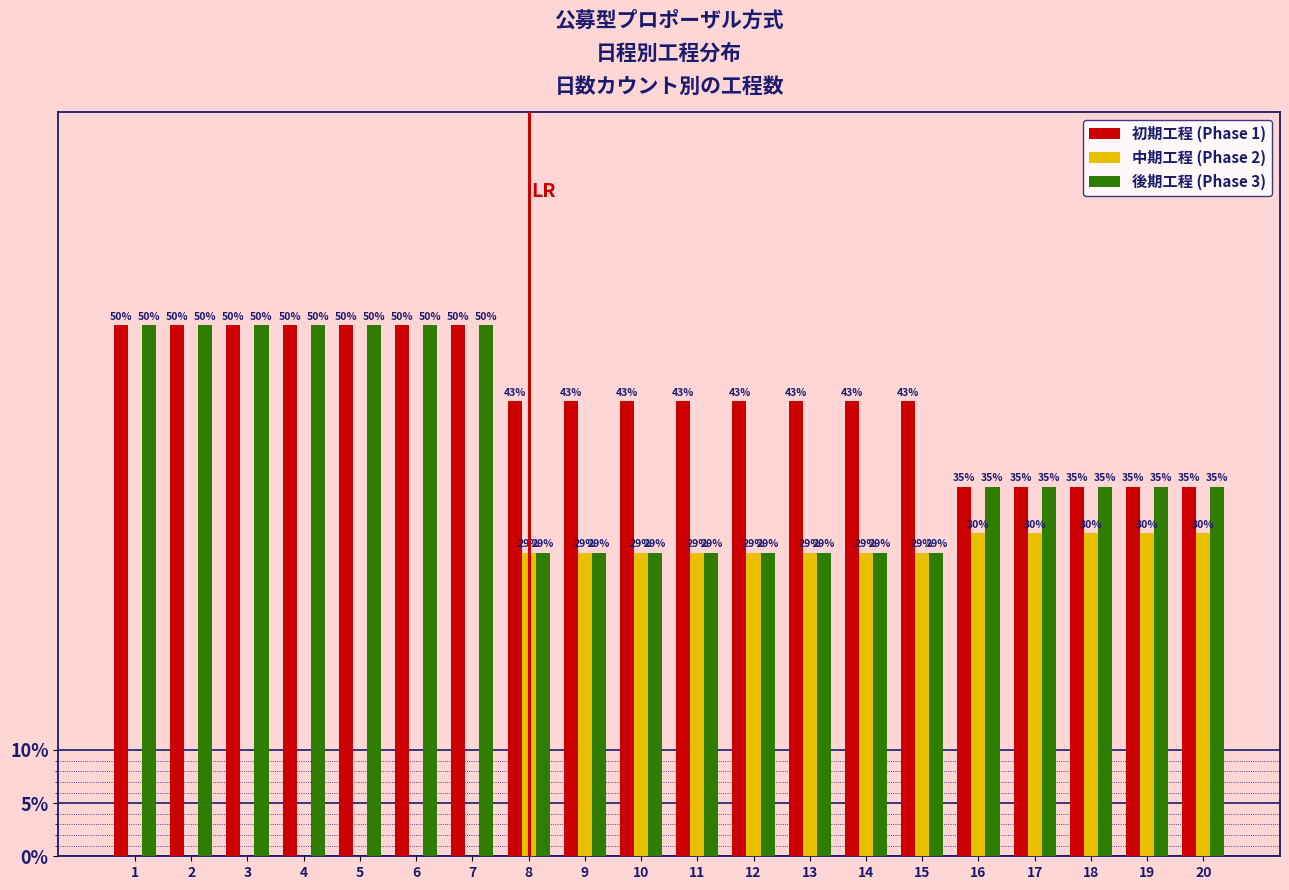

Does the chart contain stacked bars?

No